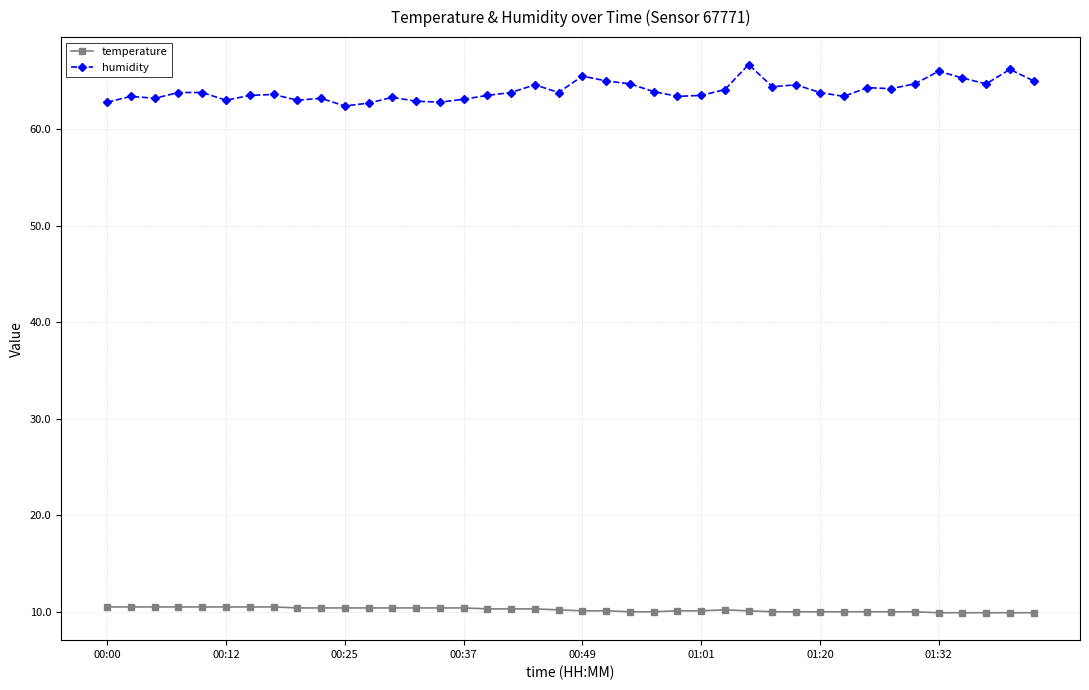

What is the maximum value for humidity?

66.7